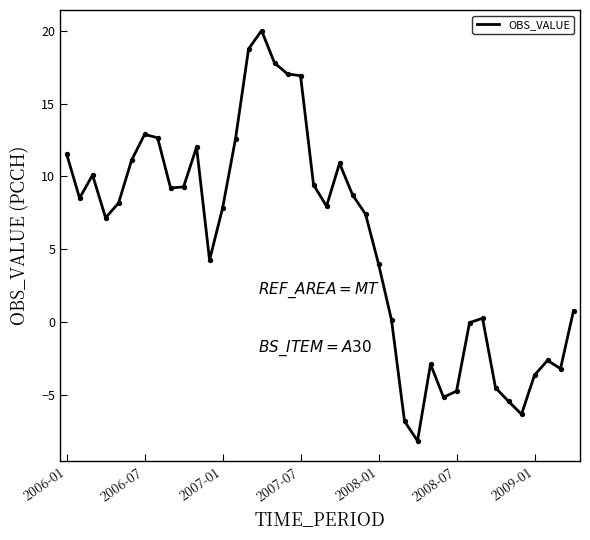

What is the difference between the maximum and minimum values?

28.2